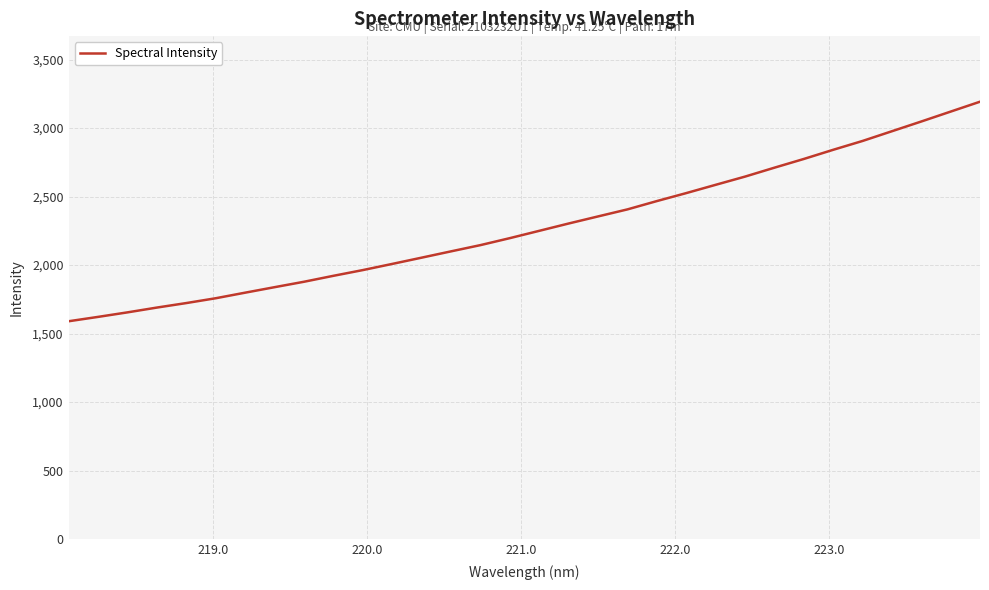

What is the difference between the second highest and minimum values?

1530.1